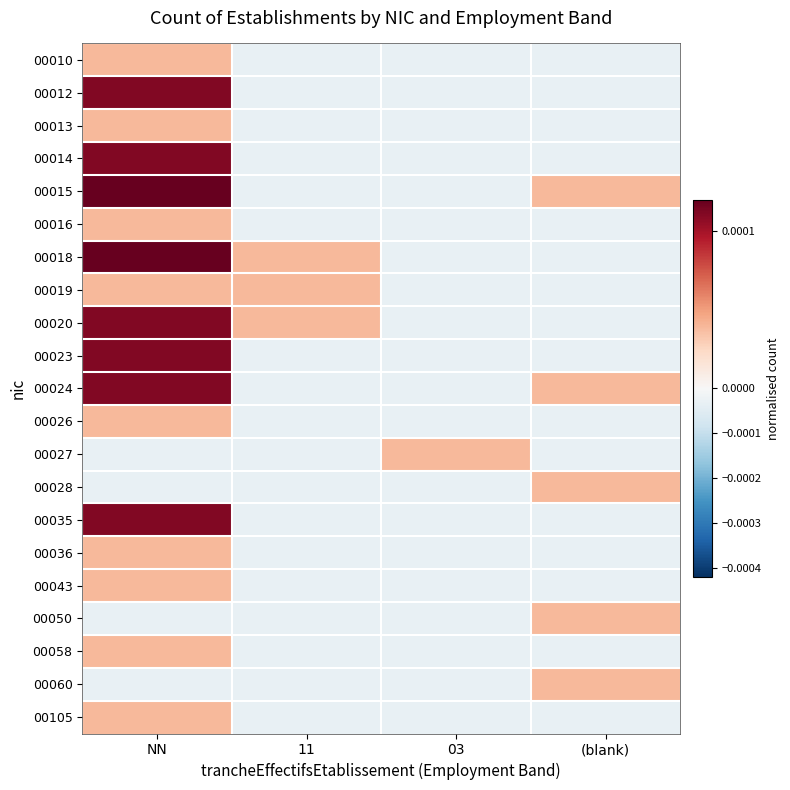

At which category is the sum across all series the highest?

NN